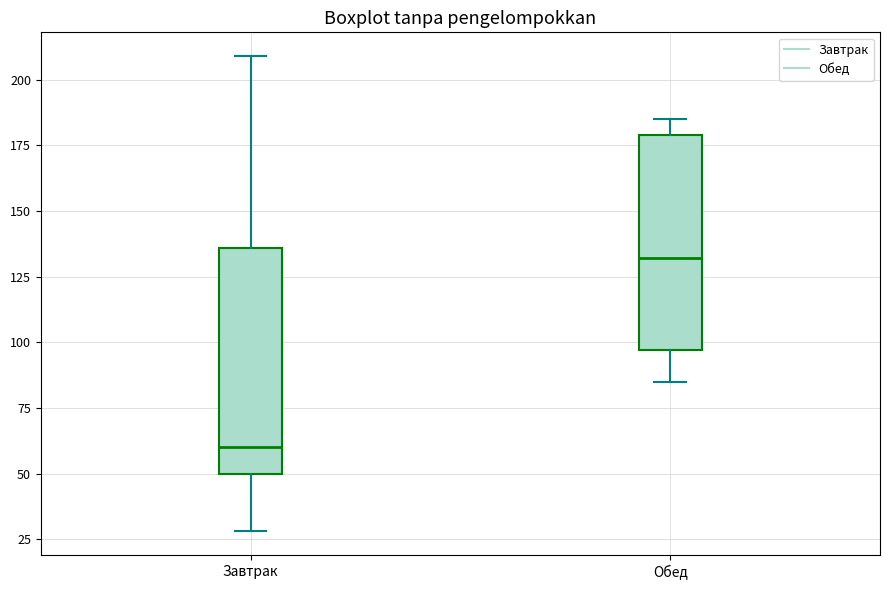

Which box's median line is the lowest?

Завтрак